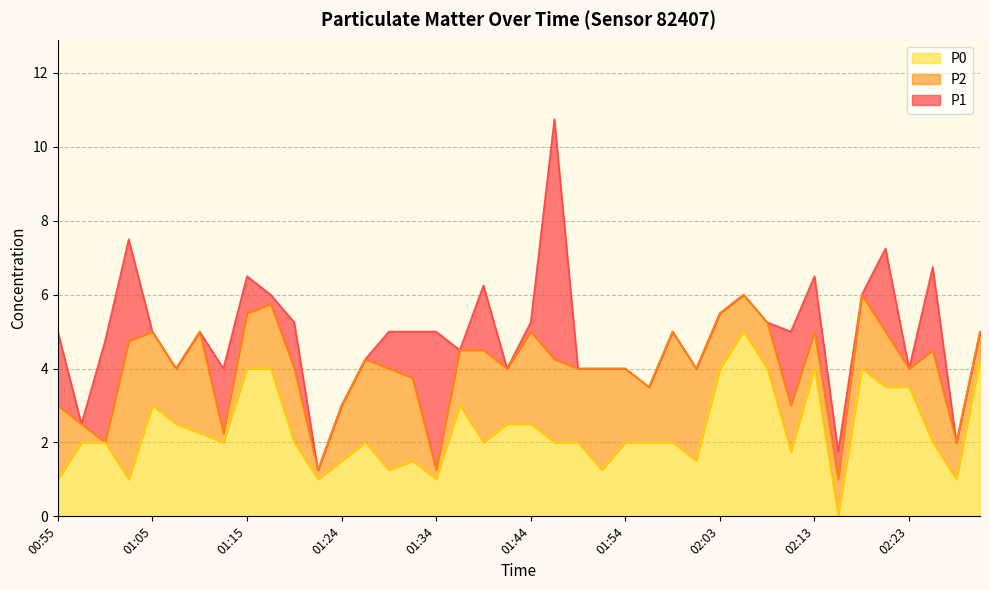

Rank the series at 01:10 from lowest to highest value.

P0, P1, P2